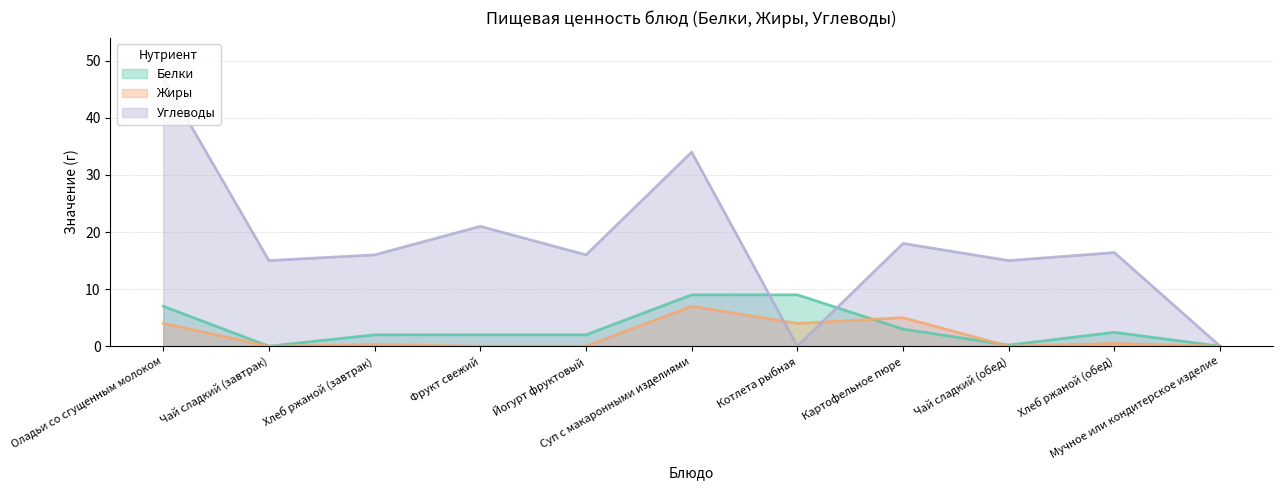

How many data points does each series have?

11